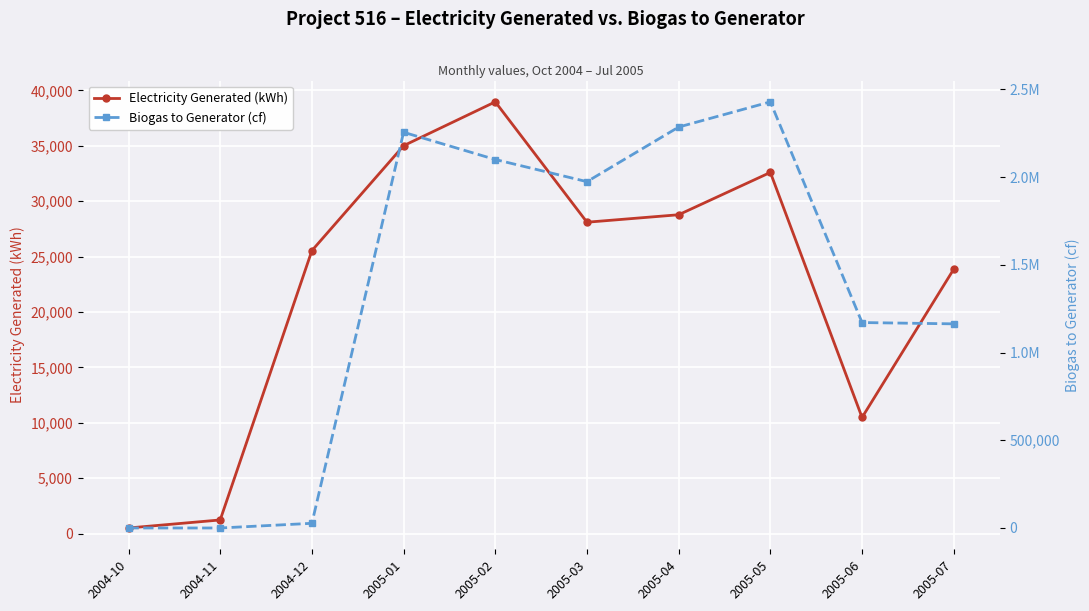

At which category is the sum across all series the highest?

2005-05